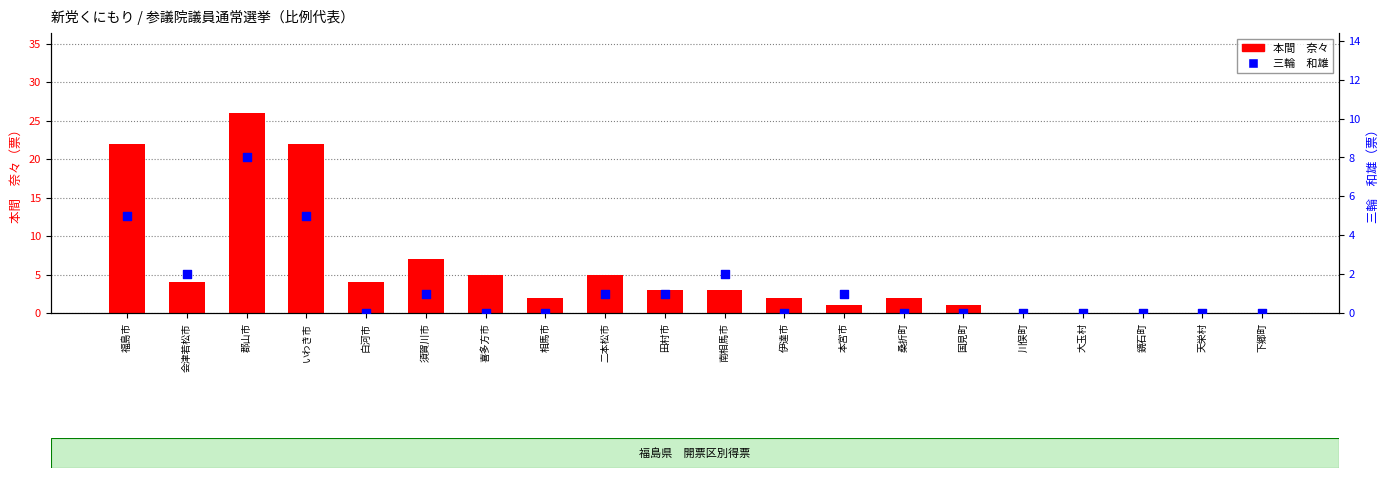

Which series contains the highest Y value?

本間　奈々